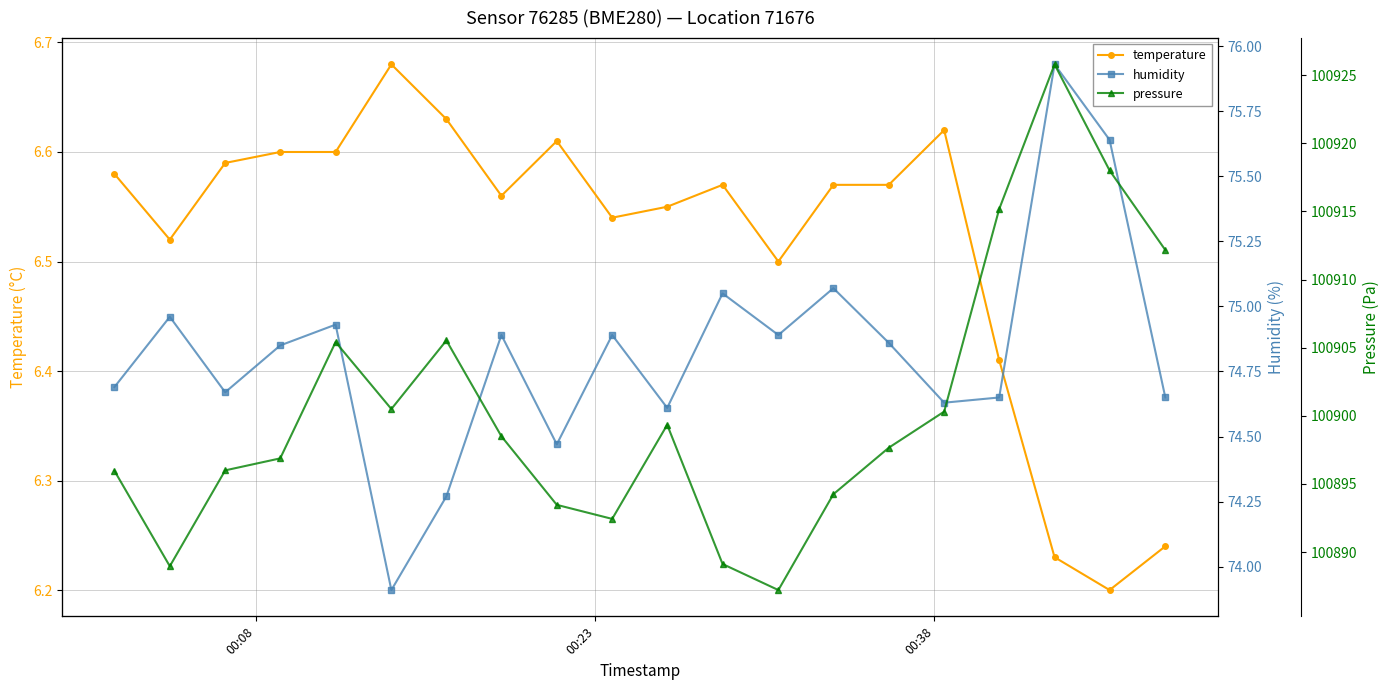

Does the chart display data point markers on the line(s)?

Yes